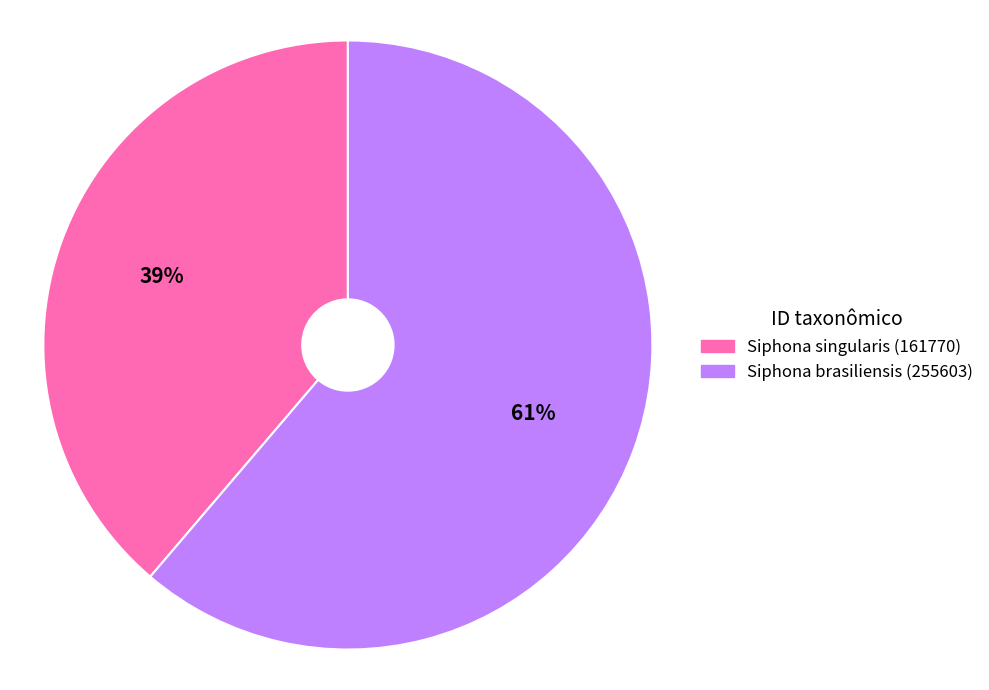

Which has a higher value, Siphona singularis (161770) or Siphona brasiliensis (255603)?

Siphona brasiliensis (255603)